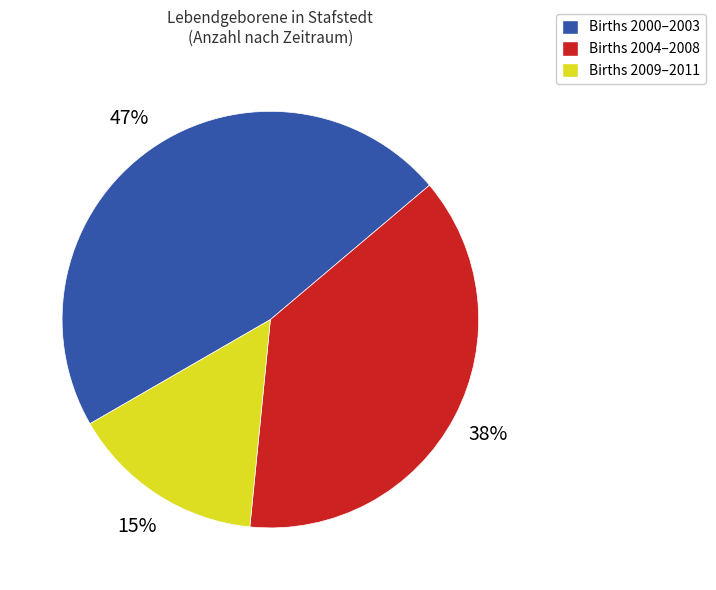

Is there a majority slice in this chart?

No